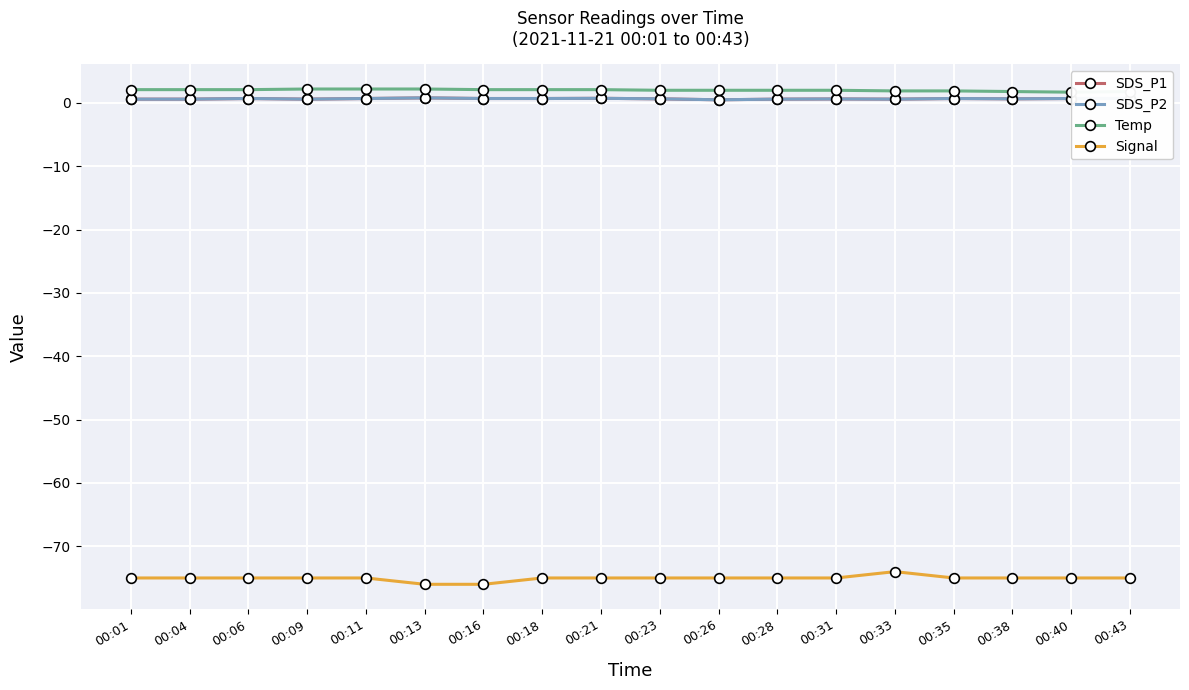

What is the total value across all series at 00:35?

-71.7